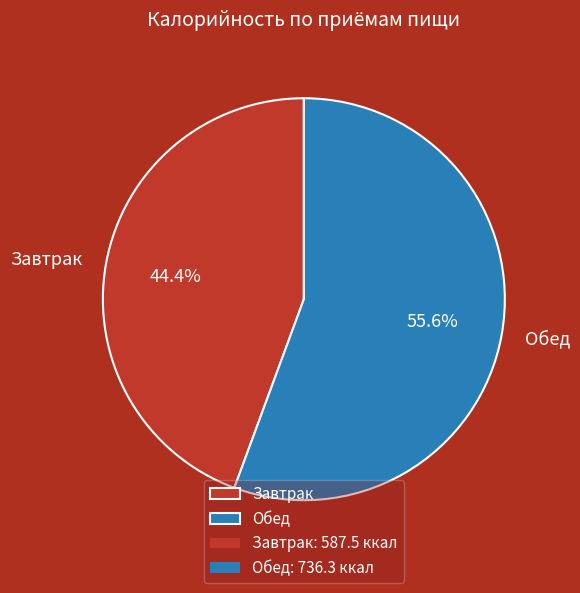

How many segments does this pie chart have?

2